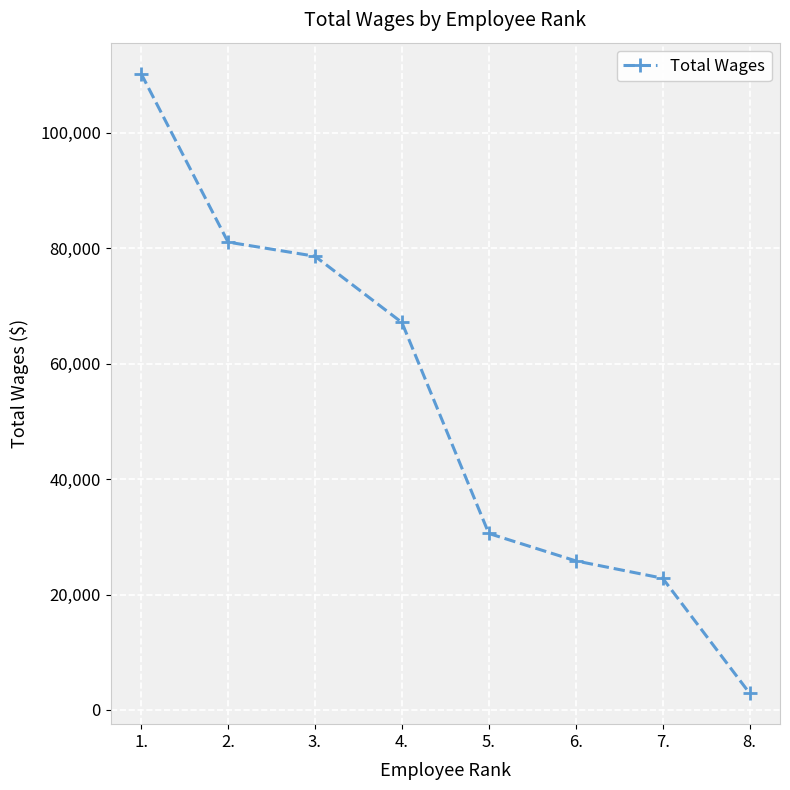

Reading left to right, transcribe all the data shown in this chart.

110255	81065	78616	67142	30582	25832	22826	2908